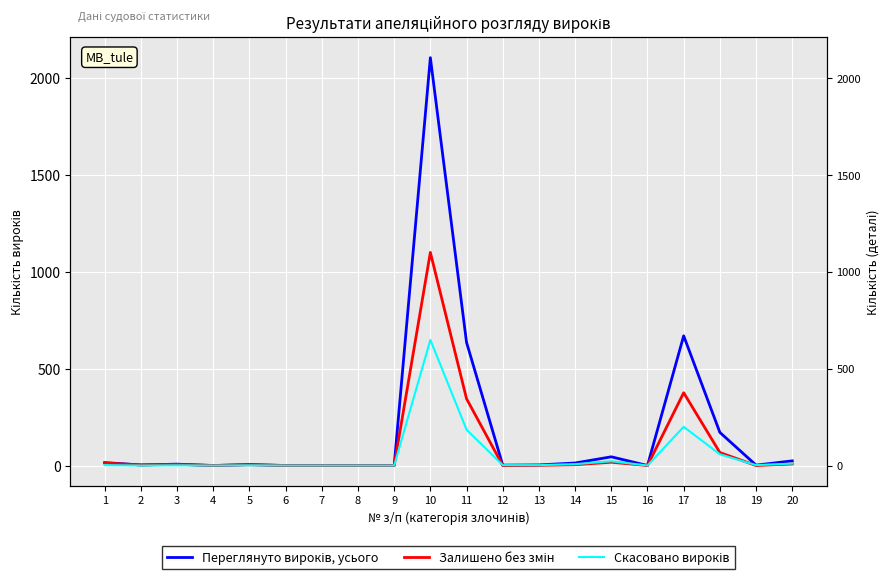

Between which two adjacent categories do Залишено без змін and Скасовано вироків first intersect?

11 and 12